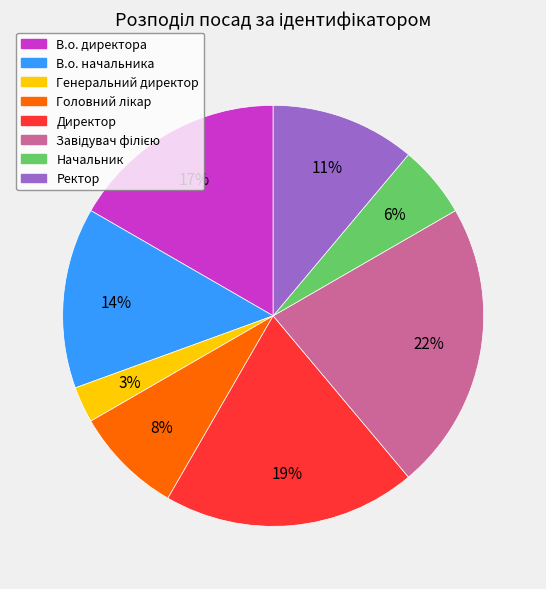

To the nearest percent, what is the difference between the largest and smallest slice percentages?

19%